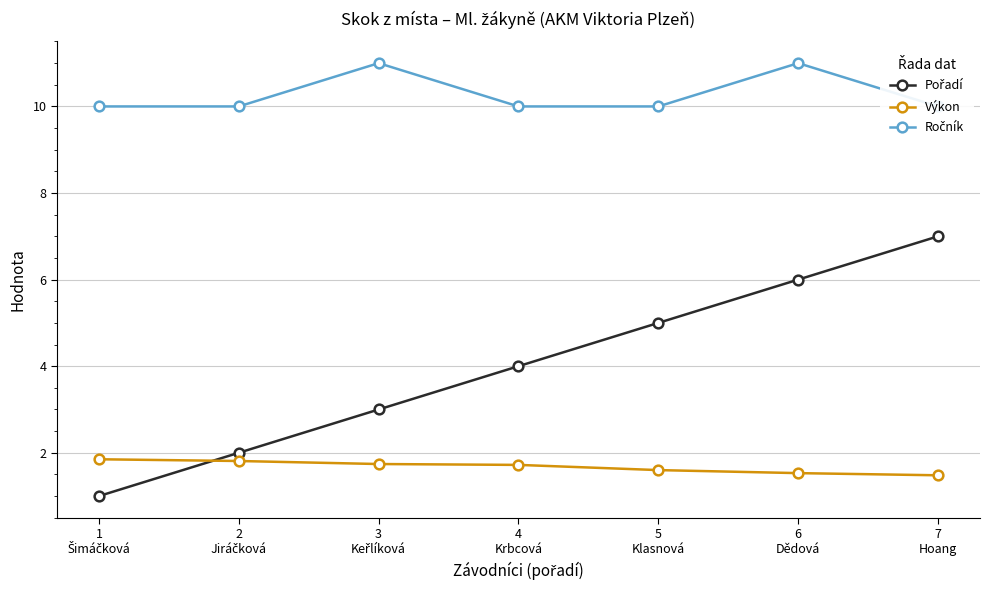

What is the label of the 3rd point from the right?

5
Klasnová